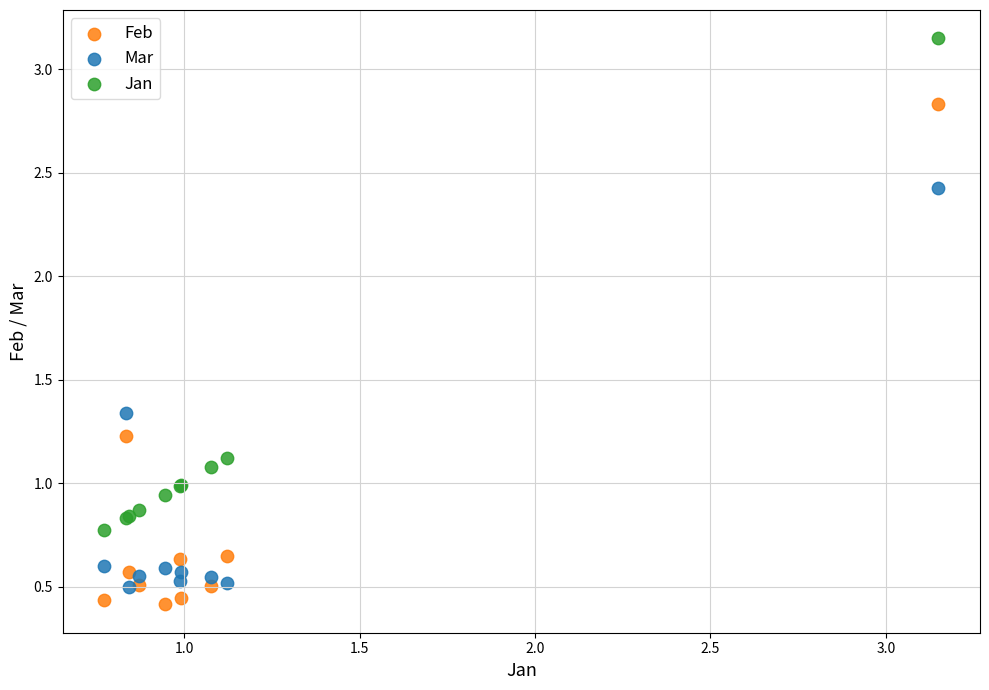

What is the X range (max minus min) for the scatter plot?

2.4